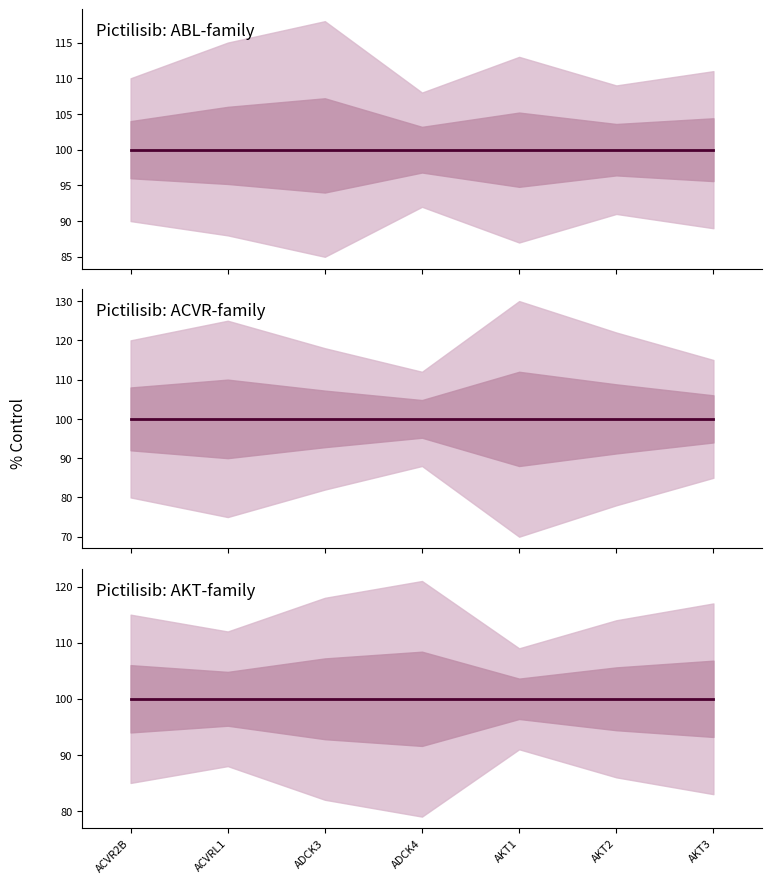

What is the value of the % Control point at the 17th from the left?

100